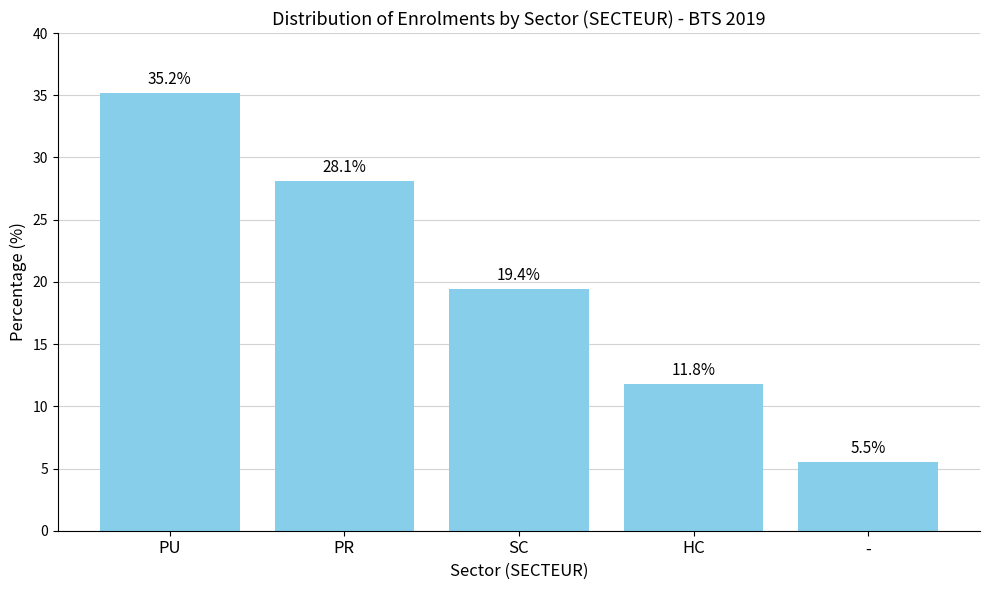

How many bars are there in total?

5